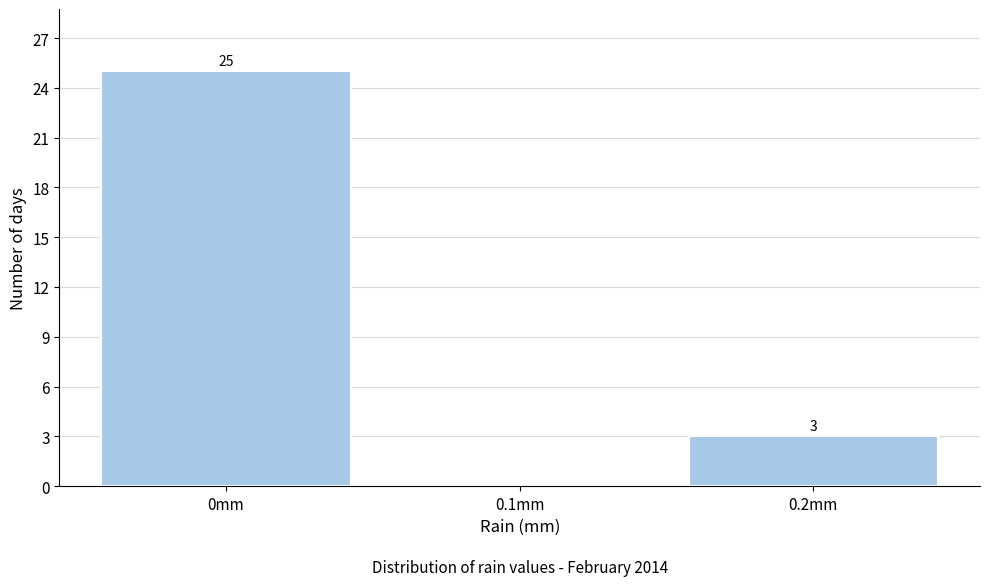

Over which range of the x-axis is the bar tallest?

-0.05 to 0.05